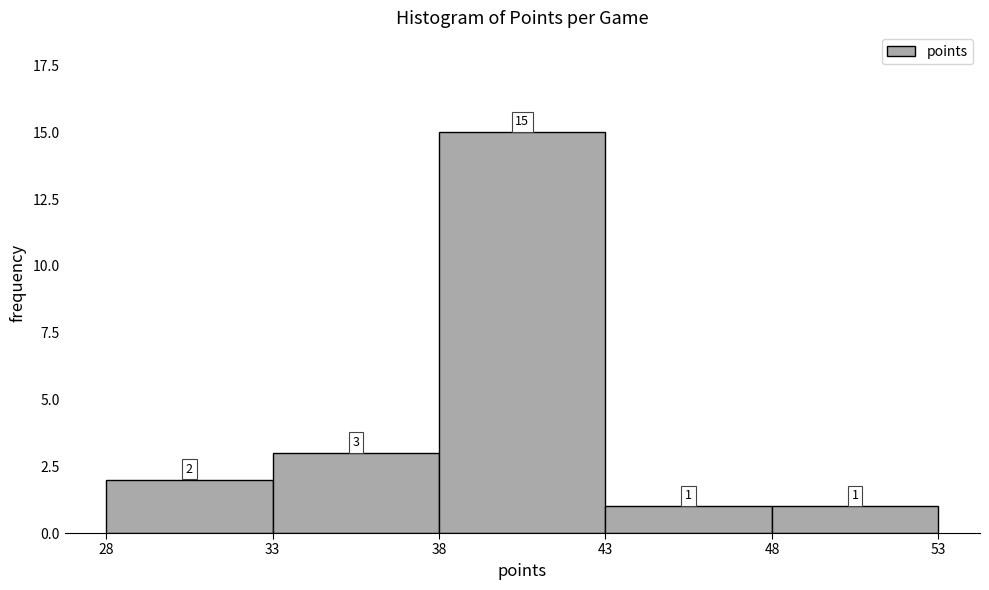

How tall is the bar that spans 28 to 33 on the x-axis?

2